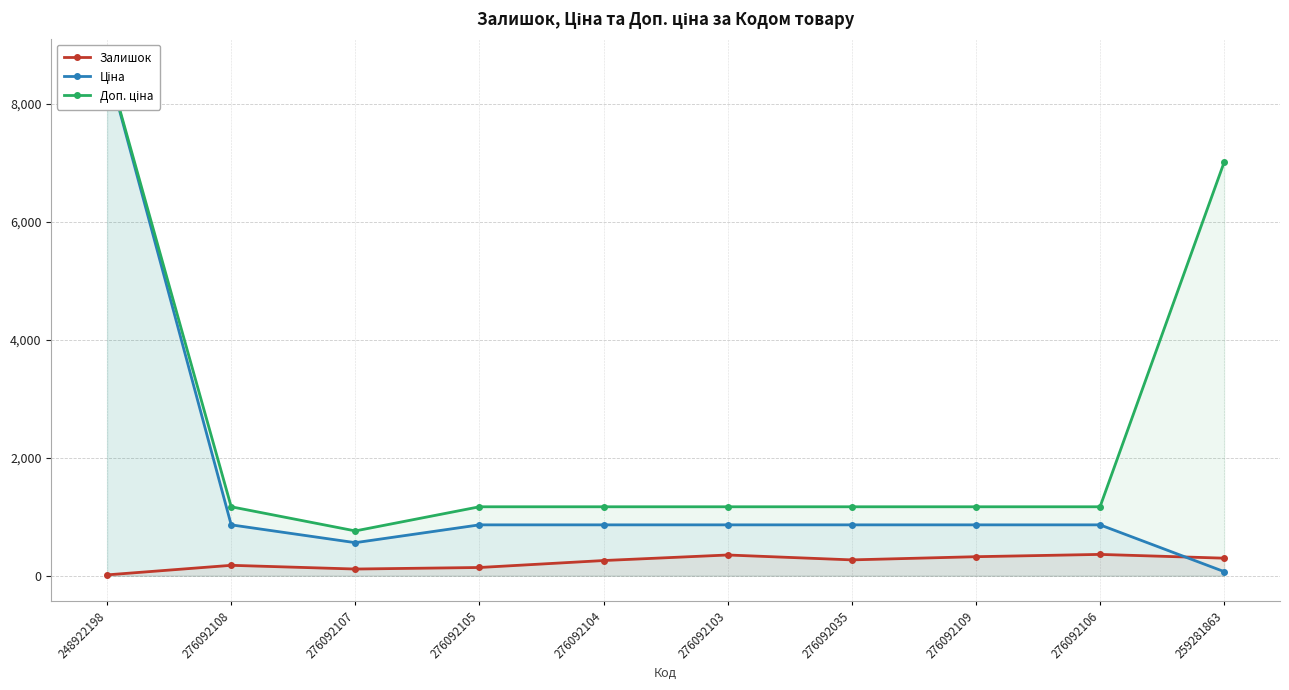

What is the label of the 1st point from the left?

248922198